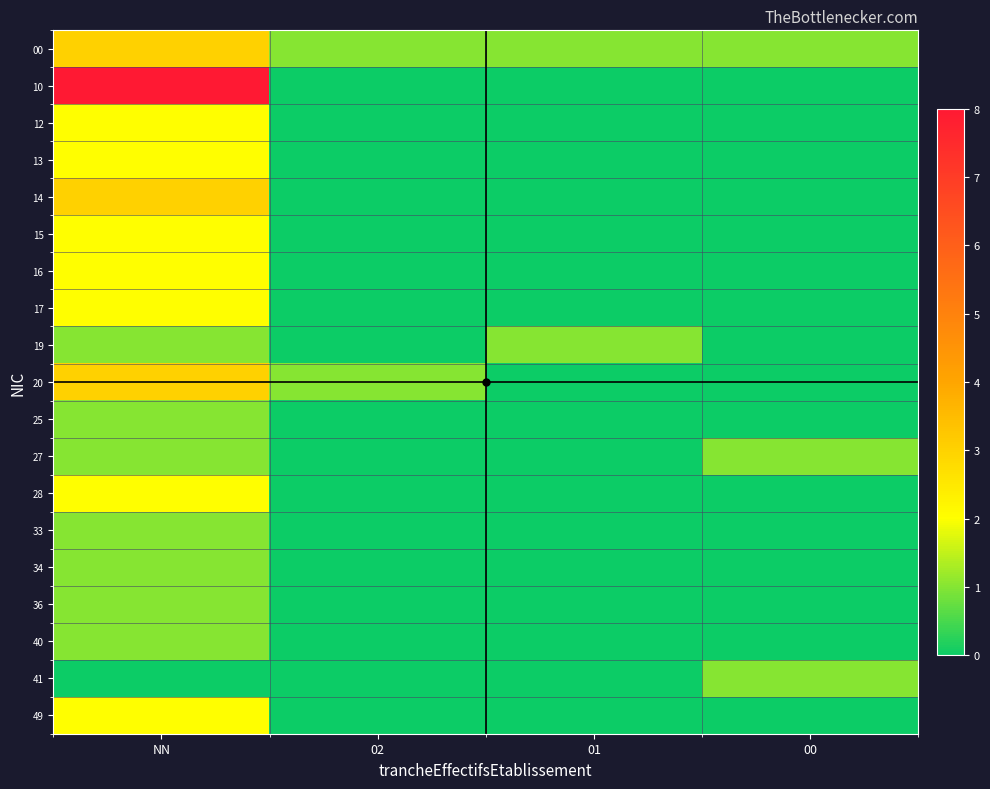

List the series in order of their peak value, highest first.

10, 00, 14, 20, 12, 13, 15, 16, 17, 28, 49, 19, 25, 27, 33, 34, 36, 40, 41